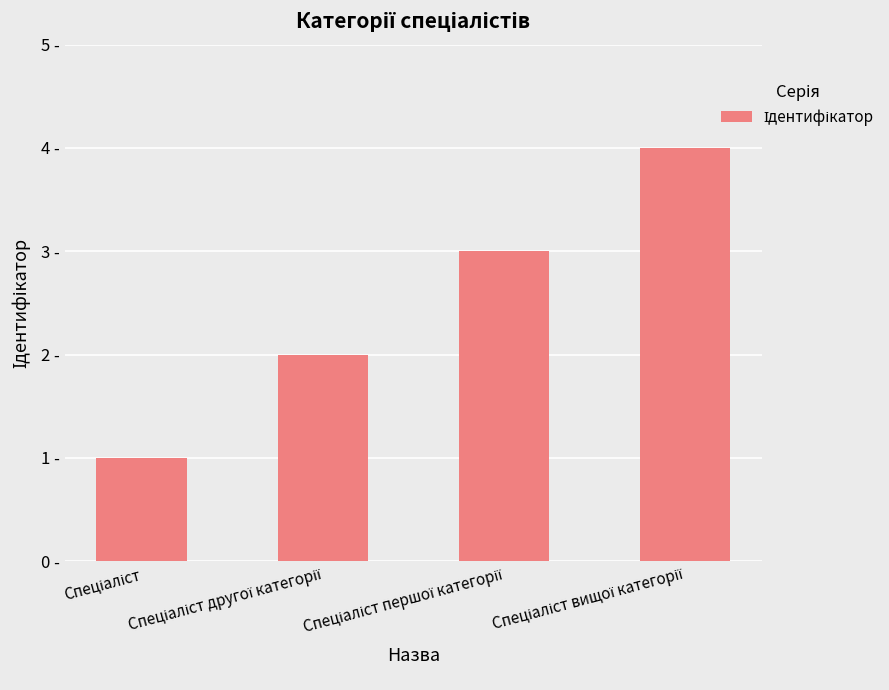

At which category does the chart reach its minimum across all series?

Спеціаліст